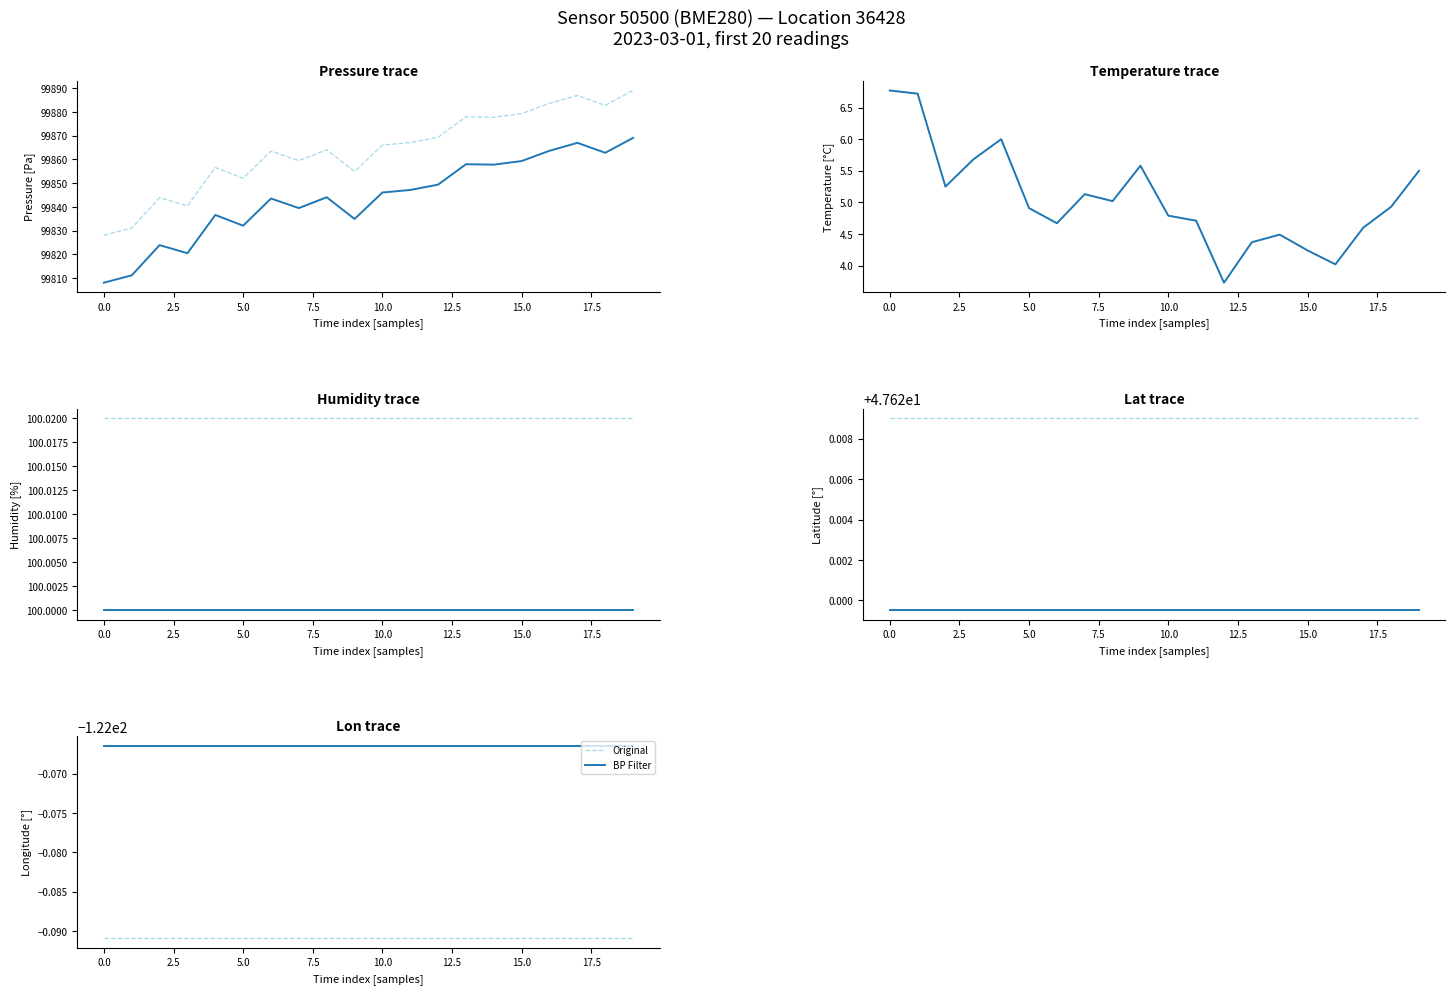

Reading right to left, what are all the values shown in this chart?

Original: -122.1	-122.1	-122.1	-122.1	-122.1	-122.1	-122.1	-122.1	-122.1	-122.1	-122.1	-122.1	-122.1	-122.1	-122.1	-122.1	-122.1	-122.1	-122.1	-122.1
BP Filter: -122.1	-122.1	-122.1	-122.1	-122.1	-122.1	-122.1	-122.1	-122.1	-122.1	-122.1	-122.1	-122.1	-122.1	-122.1	-122.1	-122.1	-122.1	-122.1	-122.1